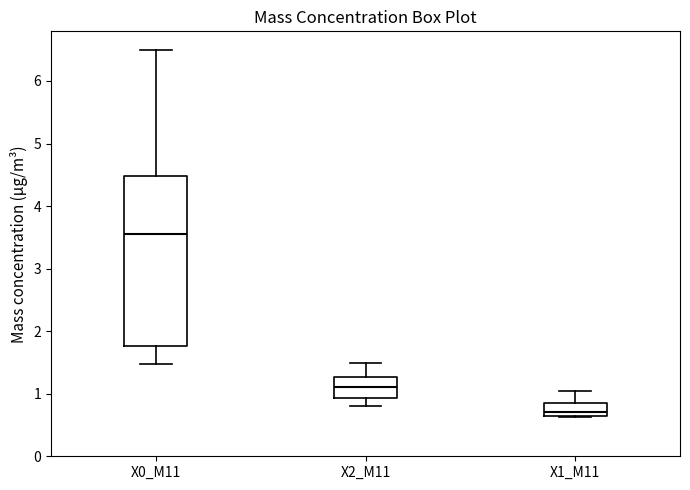

Reading left to right, read every box against the y-axis: the position of its median line, the range the box covers, and the ends of its whiskers. The values are not printed on the chart, so give them approximately, as read against the axis.

X0_M11: median 3.6, box 1.8 to 4.5, whiskers 1.5 to 6.5
X2_M11: median 1.1, box 0.9 to 1.3, whiskers 0.8 to 1.5
X1_M11: median 0.7 (just above the box's lower edge), box 0.7 to 0.9, whiskers 0.6 to 1.0